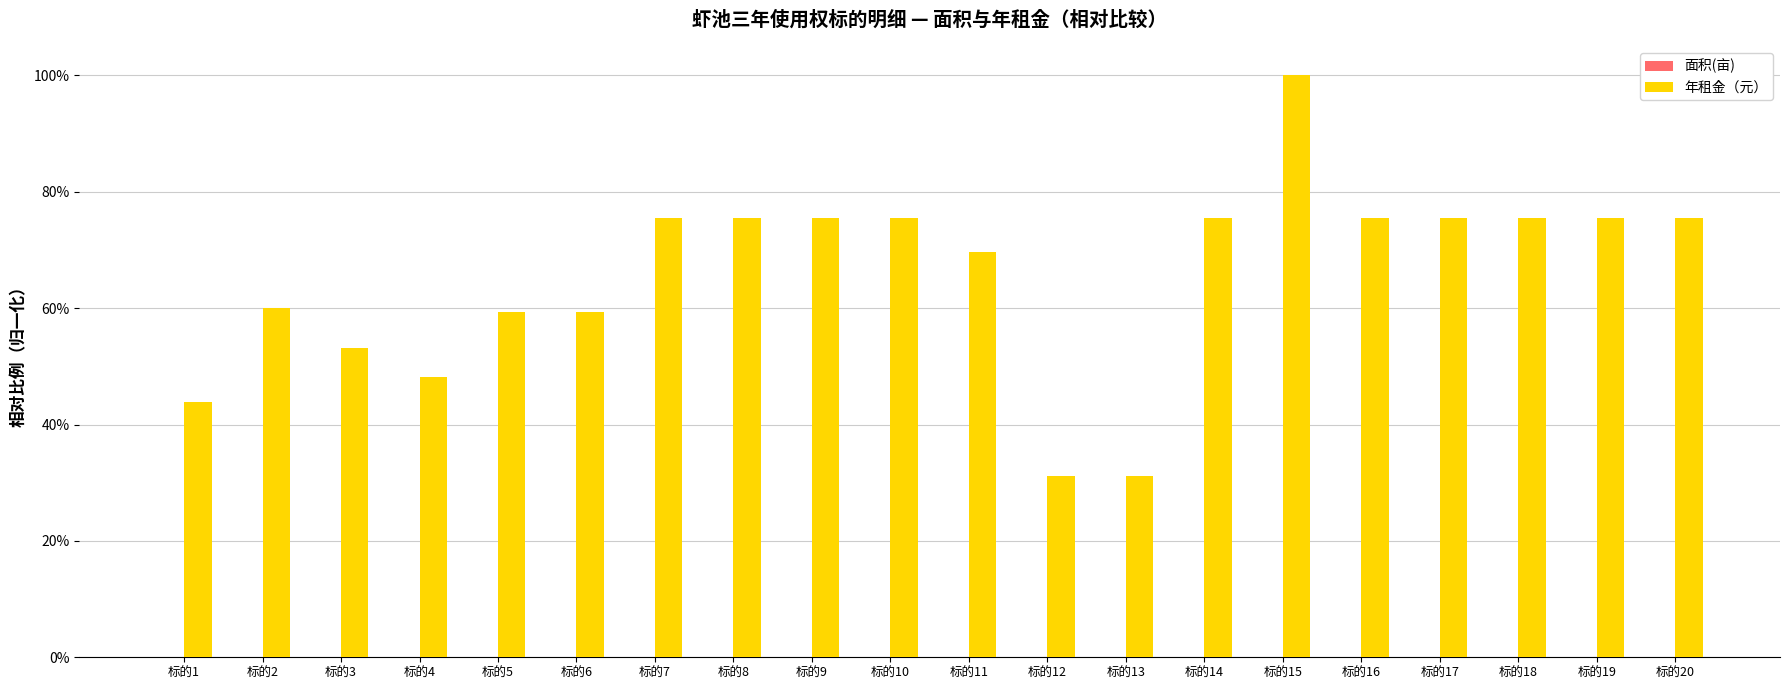

The value of 面积(亩) at 标的7 is 0.0. True or false?

False